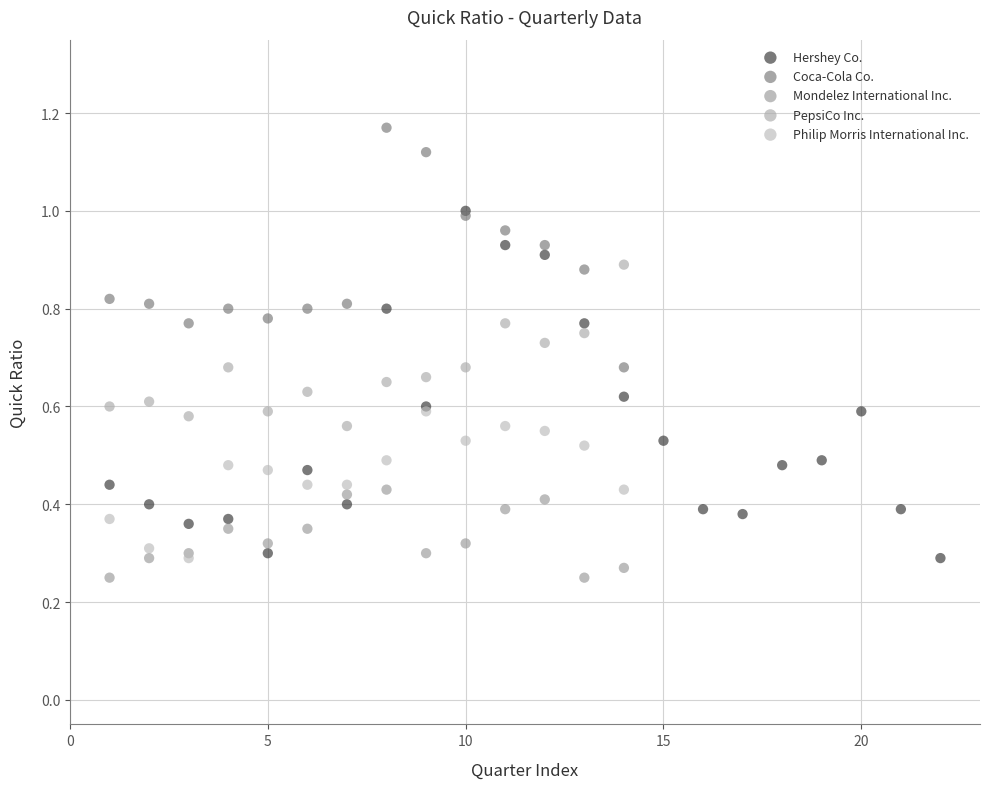

Which series reaches the maximum Y coordinate?

Coca-Cola Co.